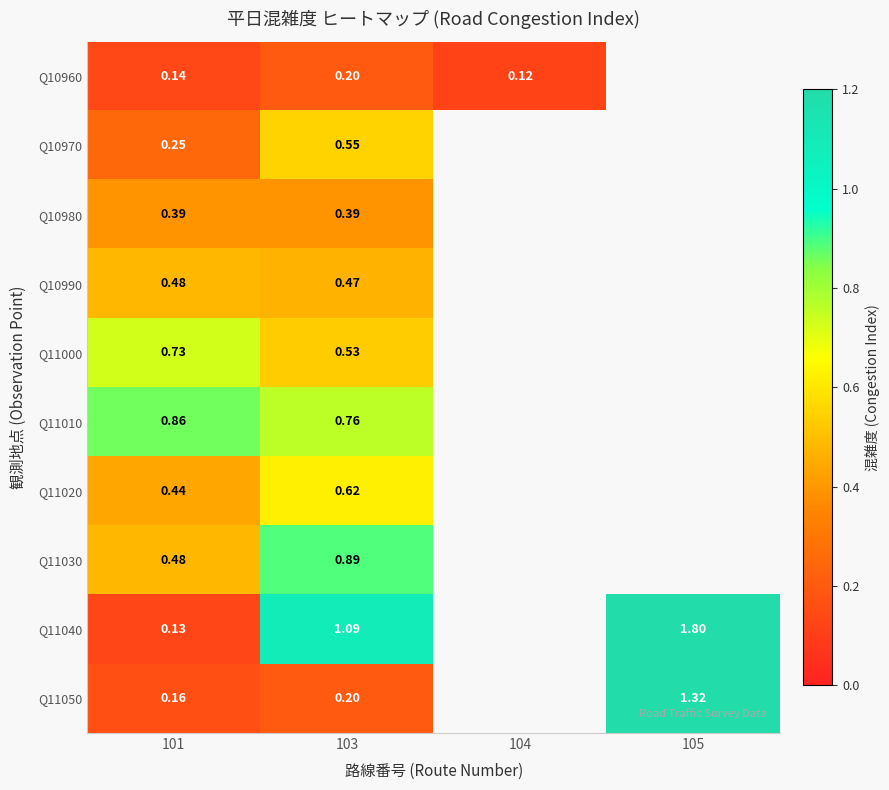

What is the difference between the maximum and minimum values in the Q11010 series?

0.1